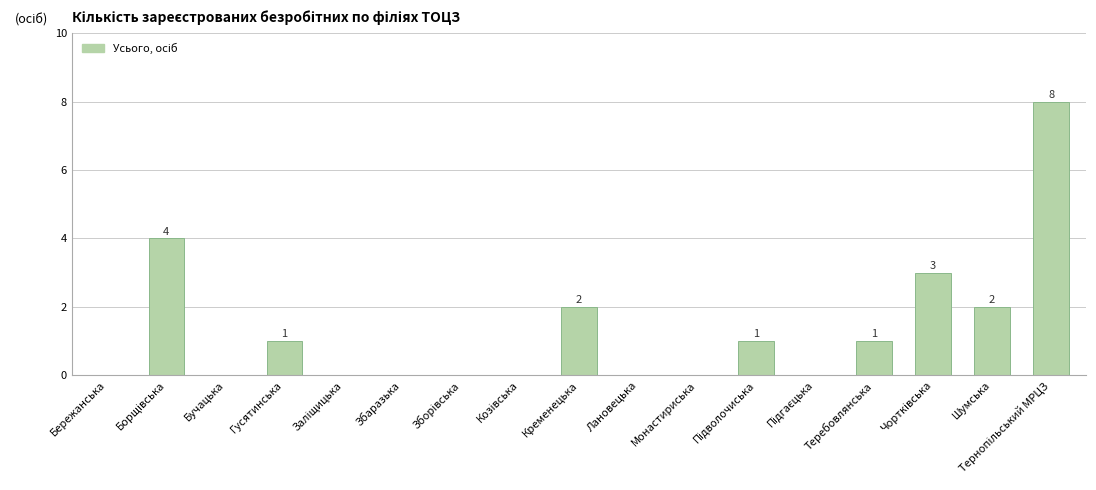

What is the change in value from Бучацька to Шумська?

+2